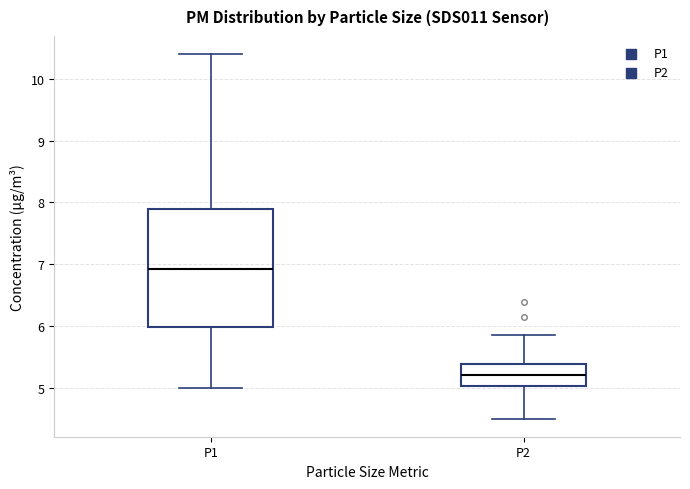

Which box has the highest median line?

P1